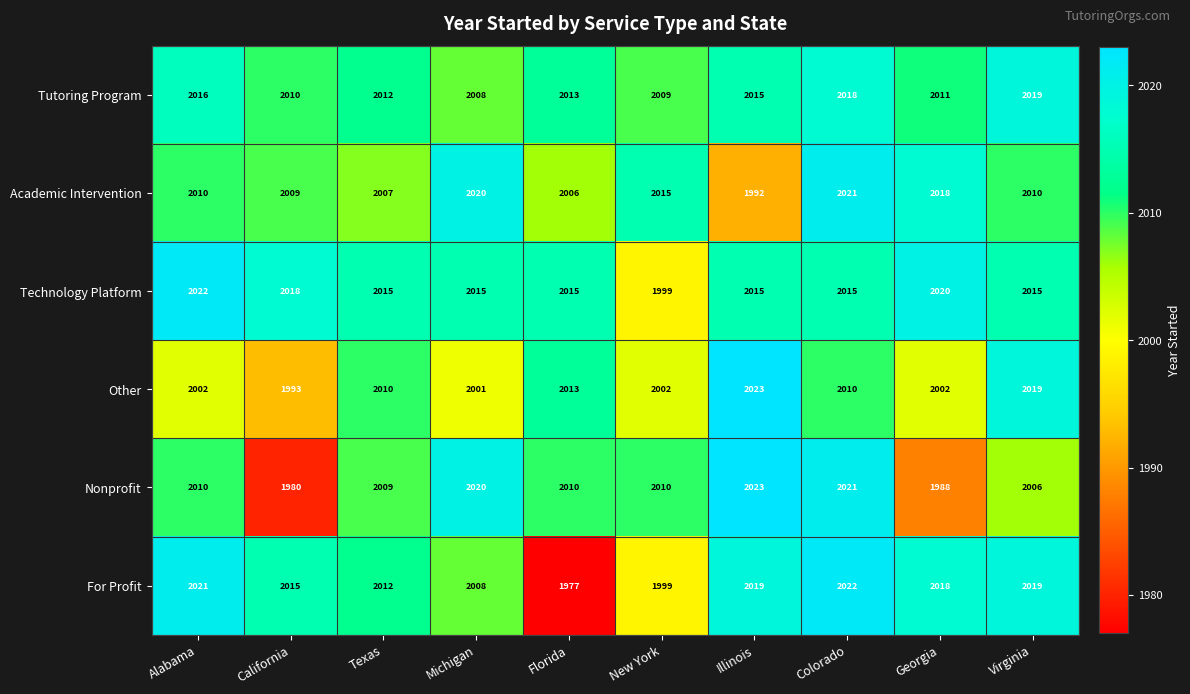

What is the smallest value displayed?

1977